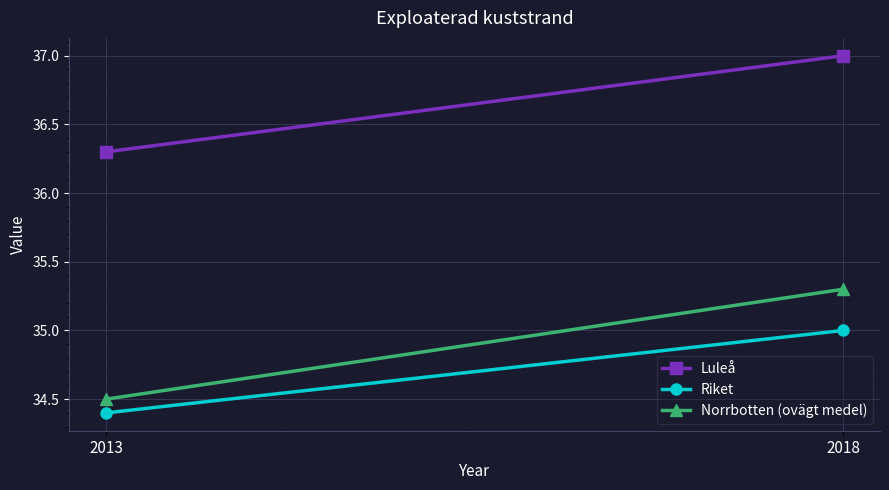

What is the total value across all series at 2013?

105.2